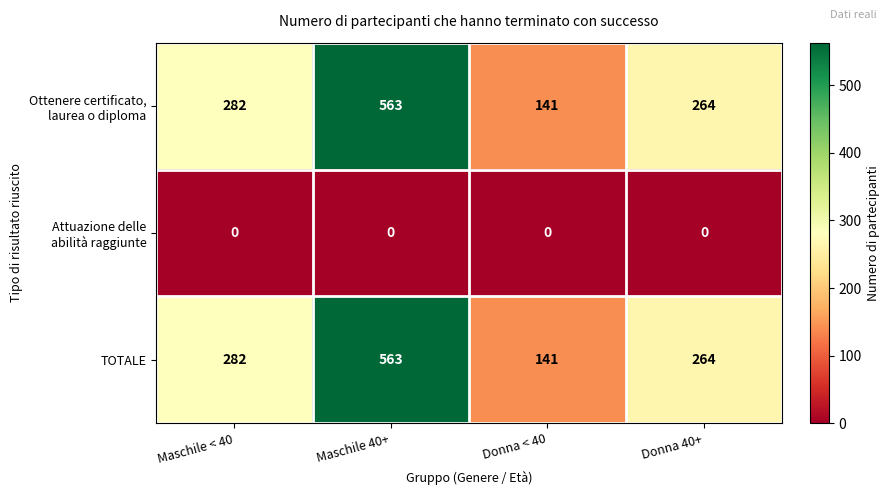

At how many categories does at least one series exceed 493?

1